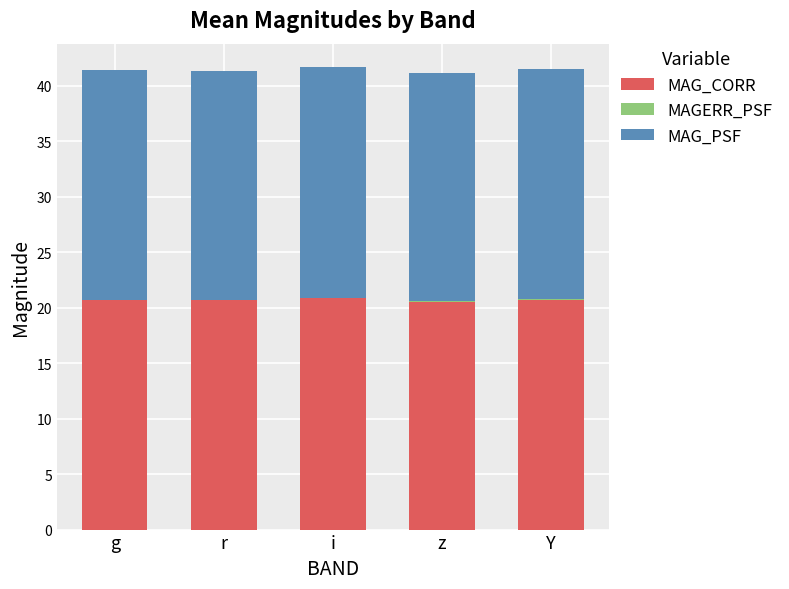

Is it true that MAG_CORR equals 28.0 at z?

False